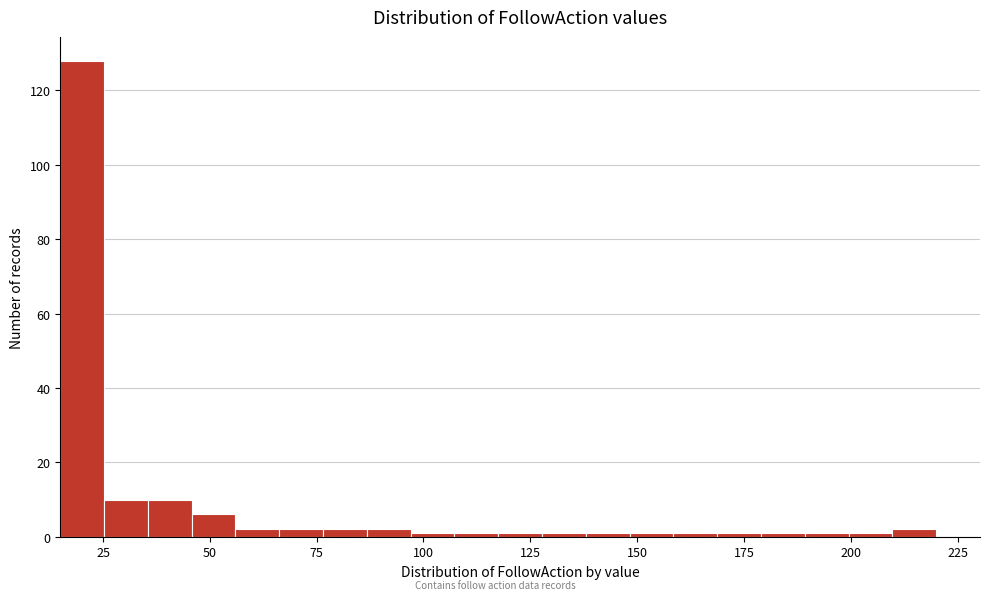

Read against the x-axis, roughly where is the centre of the tallest bar?

20